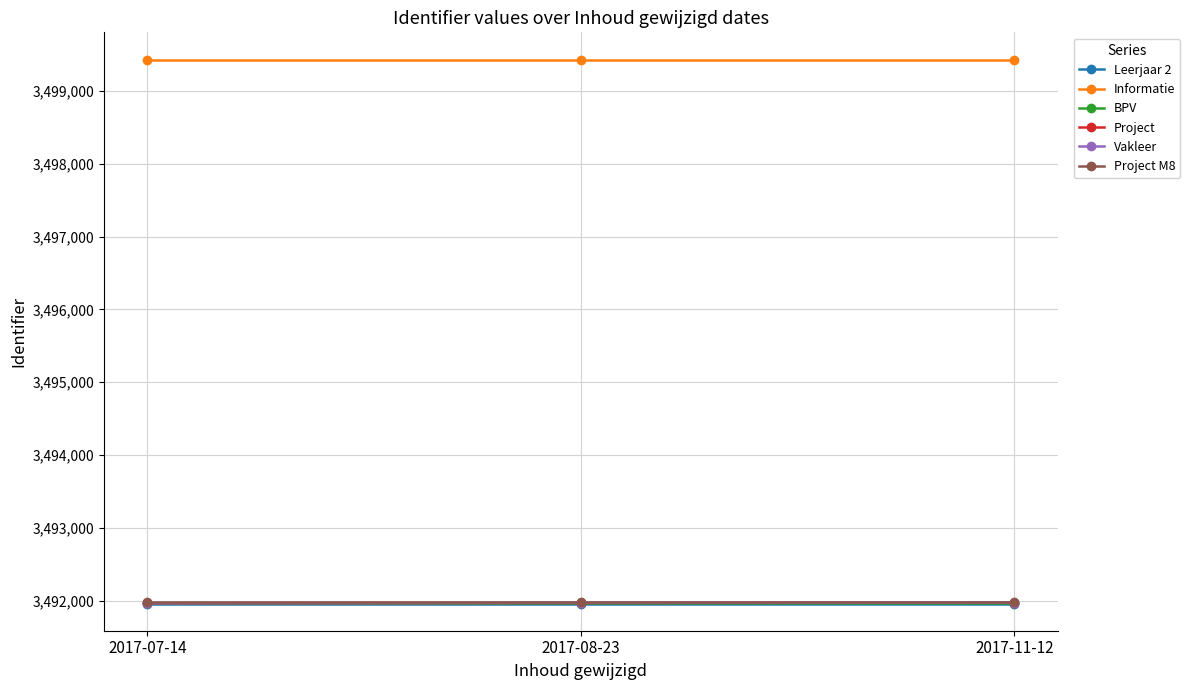

Does the chart have visible grid lines?

Yes